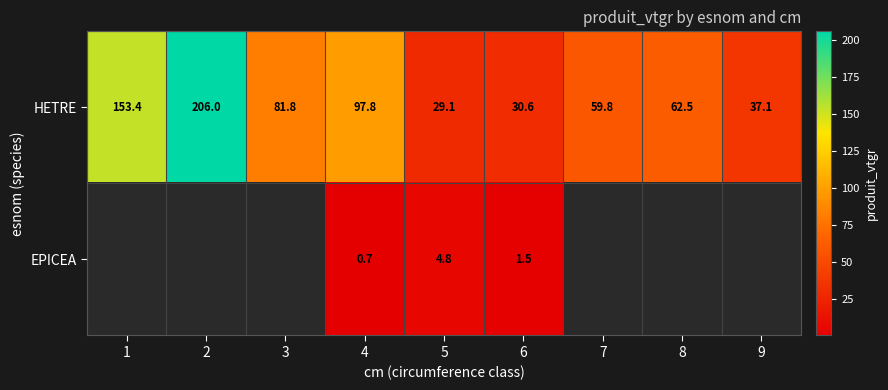

At how many categories does at least one series exceed 21?

9